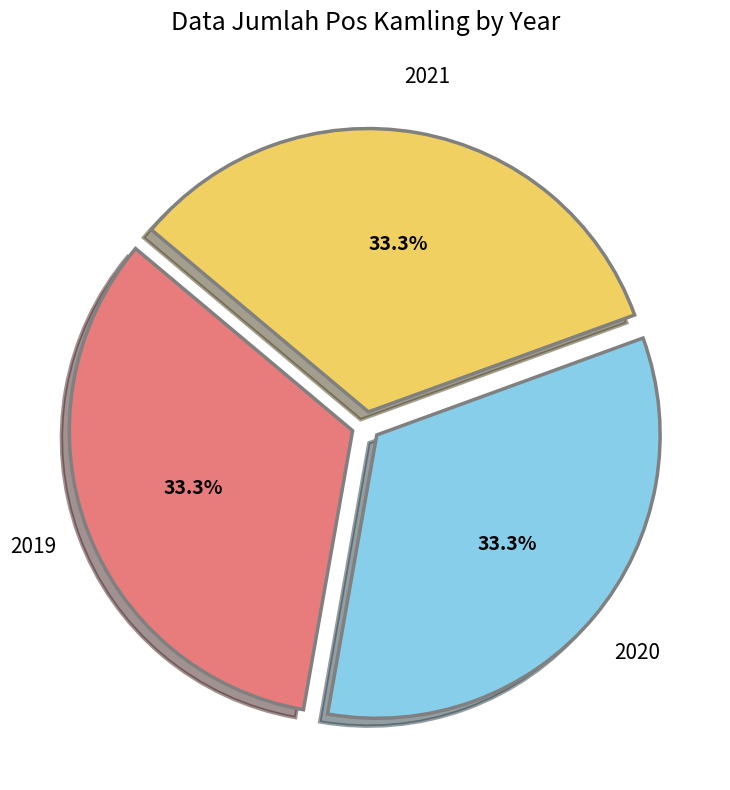

To the nearest percent, what is the average slice percentage?

33%